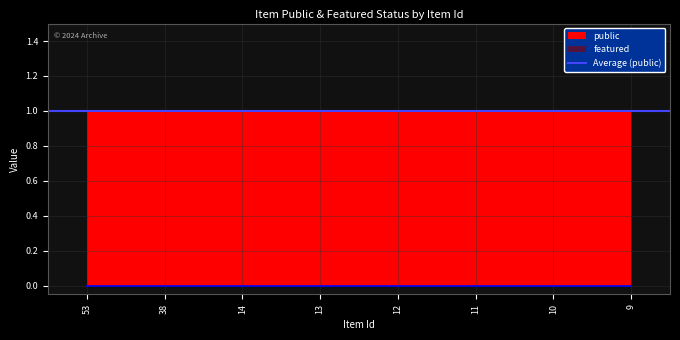

Does the chart have visible grid lines?

Yes